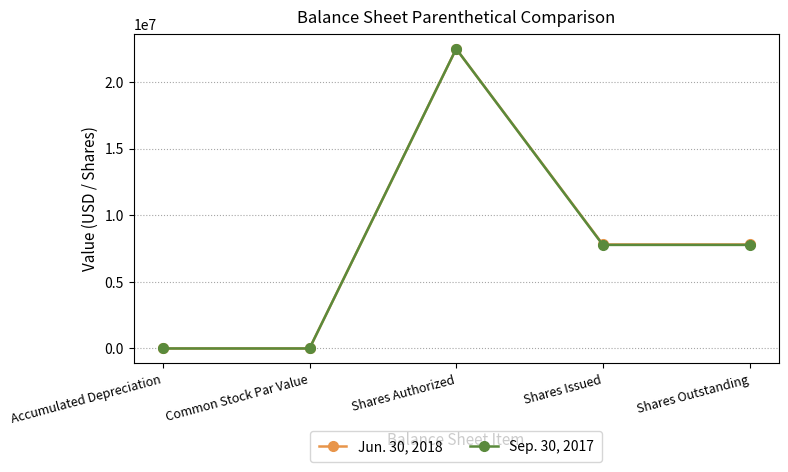

What is the difference between the Sep. 30, 2017 values at Accumulated Depreciation and Shares Authorized?

22499078